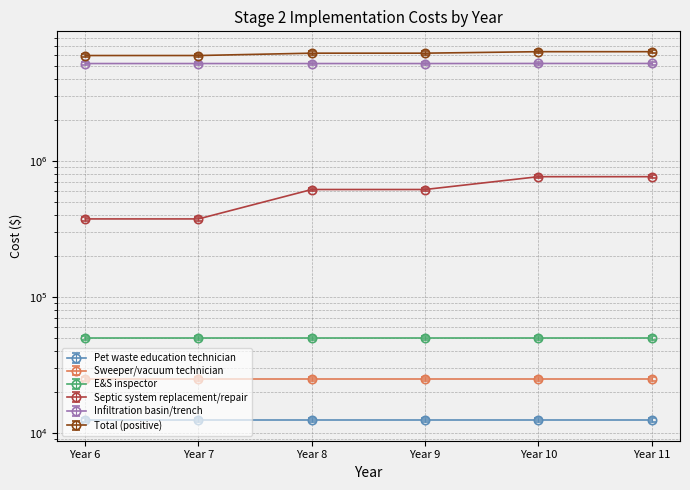

Between Year 9 and Year 10, which series saw the biggest shift?

Total (positive)